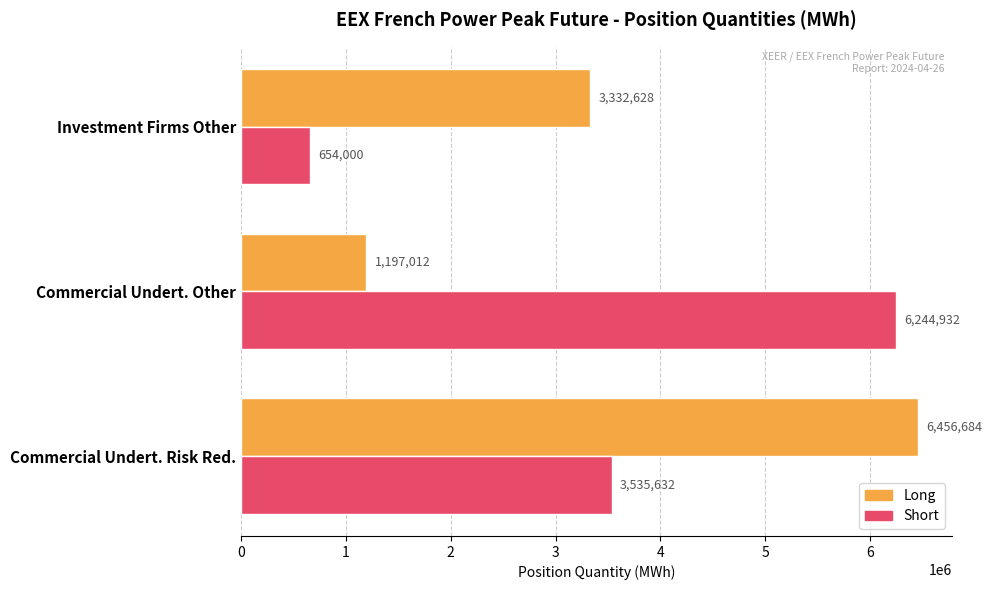

Where is Short nearest to the value 3449466?

Commercial Undert. Risk Red.